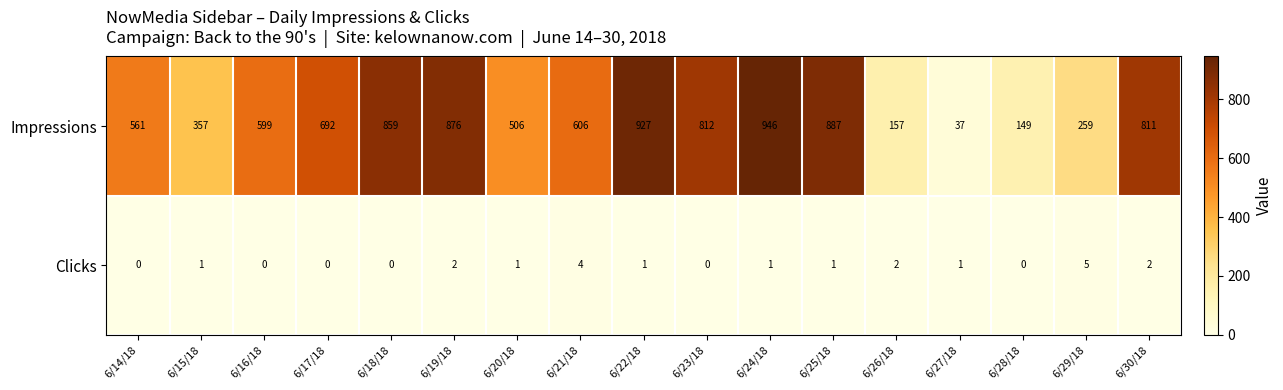

Which series has the largest total across all categories?

Impressions